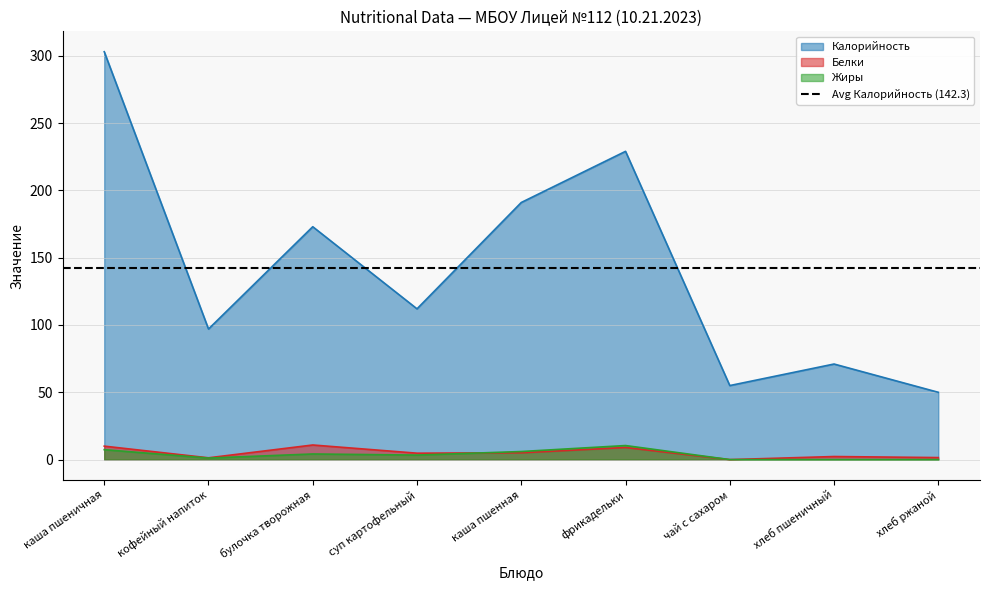

Rank the categories by Белки value from highest to lowest.

булочка творожная, каша пшеничная, фрикадельки, каша пшенная, суп картофельный, хлеб пшеничный, хлеб ржаной, кофейный напиток, чай с сахаром